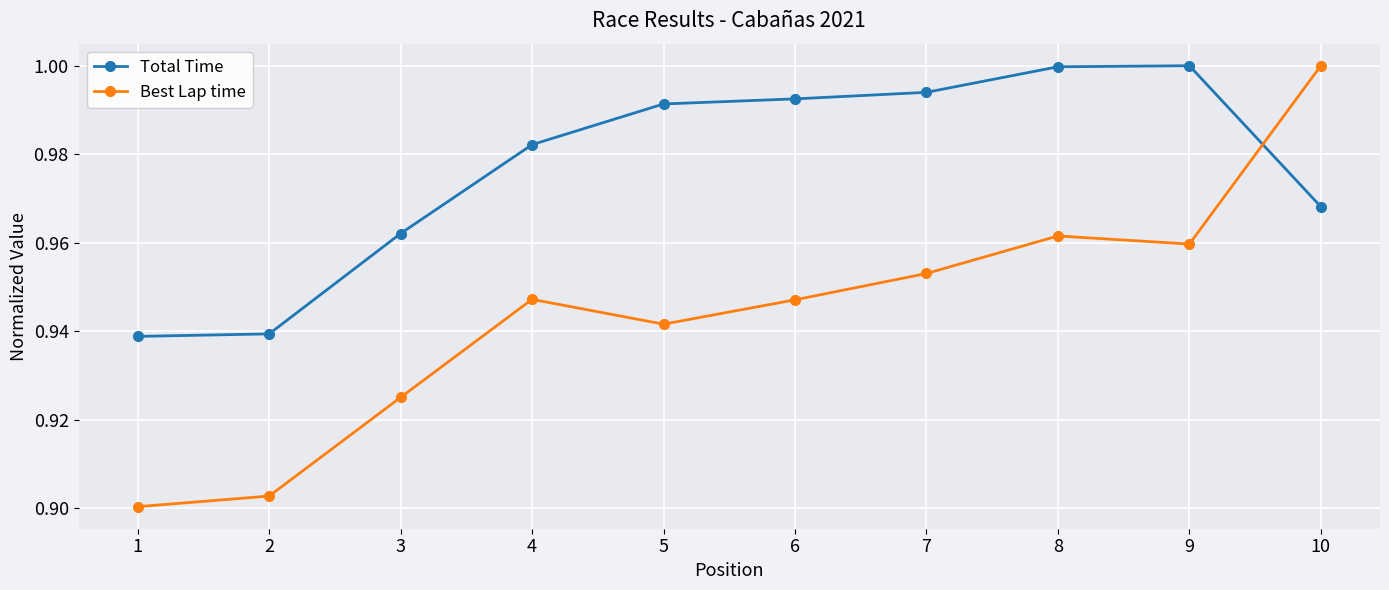

Between 6 and 8, which series saw the biggest shift?

Best Lap time